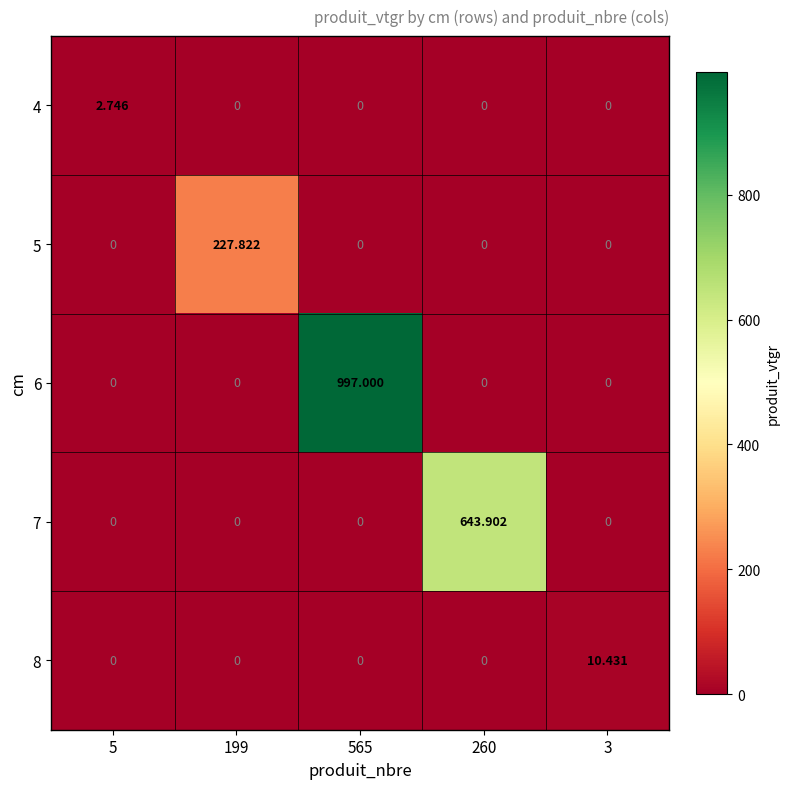

Is the value of 6 at 565 greater than the value of 5 at 565?

Yes